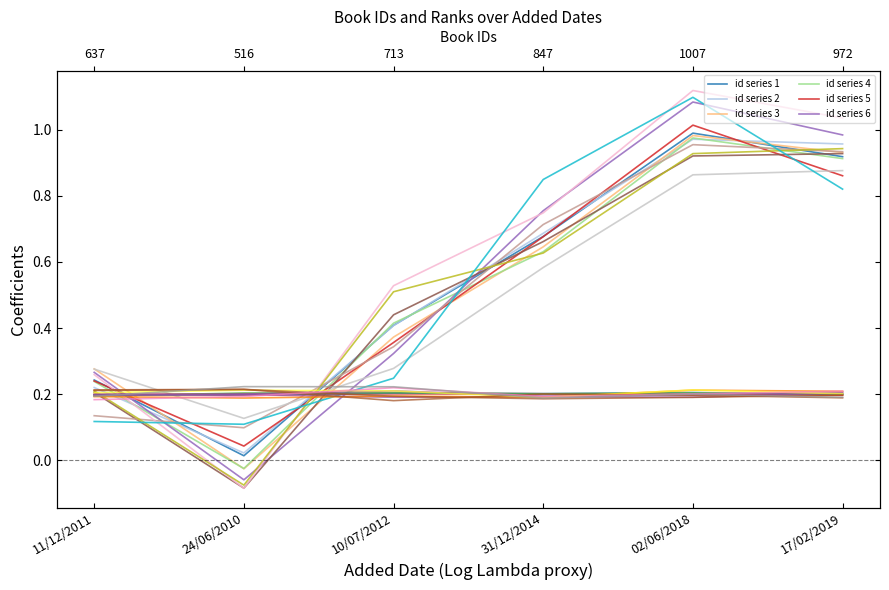

What is the sum of all values?

3.2